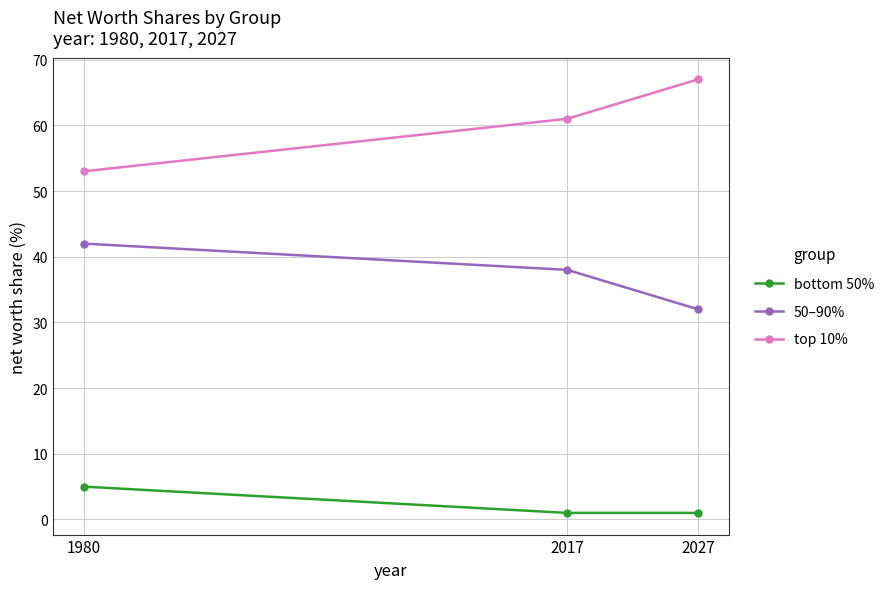

What is the sum of all bottom 50% values?

7